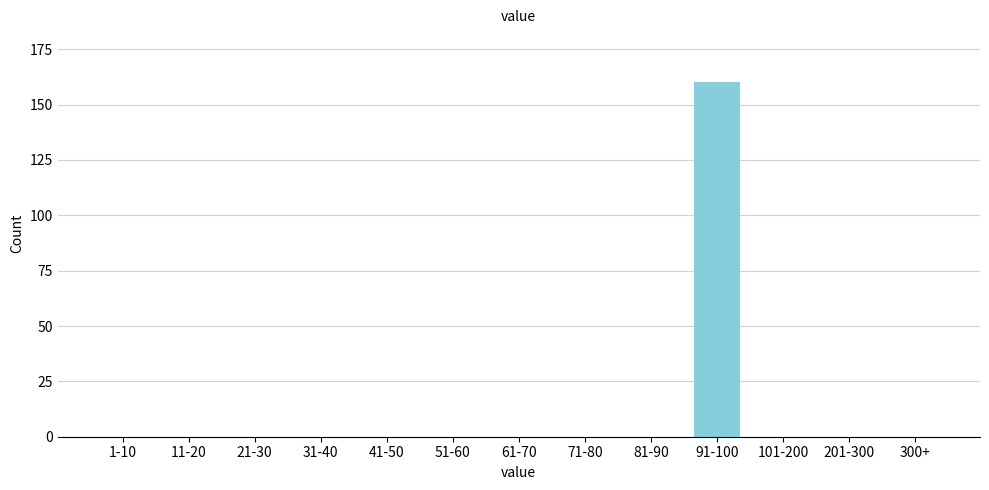

Reading right to left, what are all the values shown in this chart?

300+=0	201-300=0	101-200=0	91-100=160	81-90=0	71-80=0	61-70=0	51-60=0	41-50=0	31-40=0	21-30=0	11-20=0	1-10=0